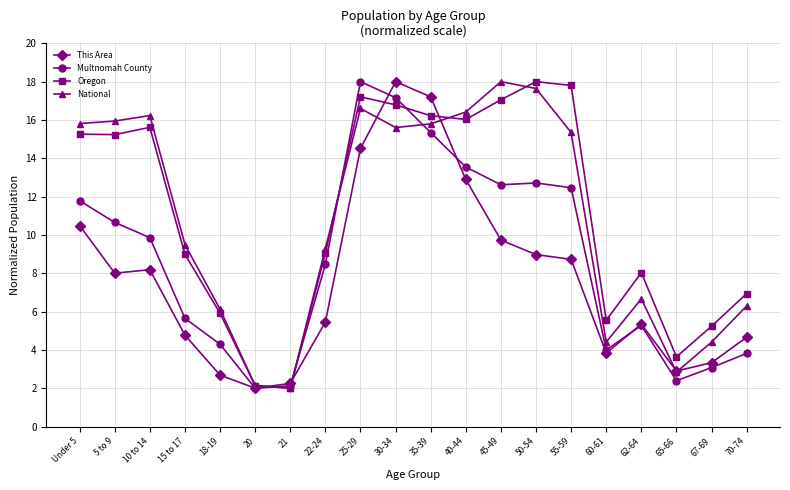

The Oregon series shows 25.5 at 5 to 9. True or false?

False